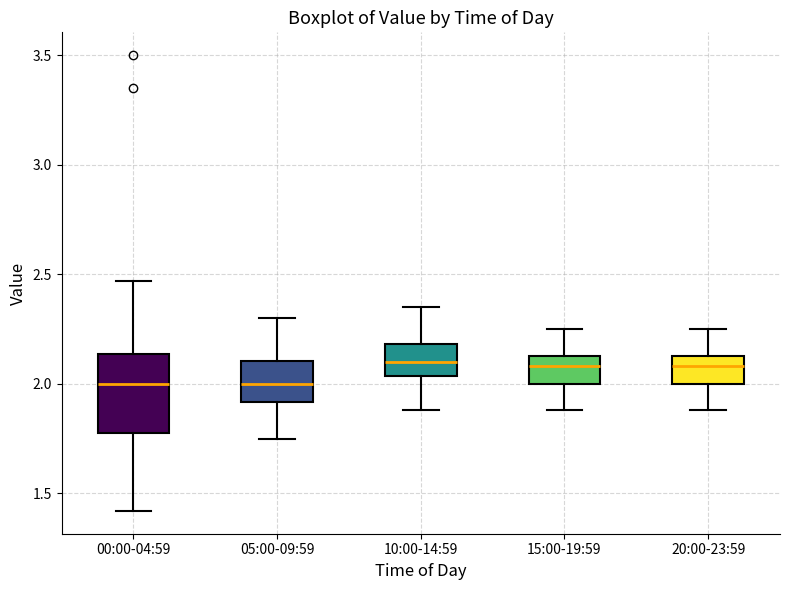

Where does the upper whisker of the box for 20:00-23:59 end on the y-axis? The values are not printed on the chart, so give them approximately, as read against the axis.

2.25